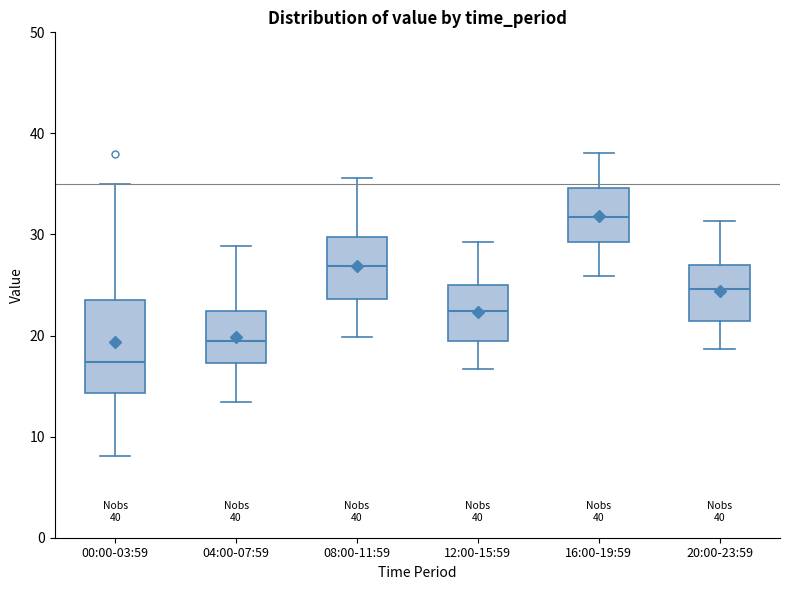

Which box's median line is the highest?

16:00-19:59